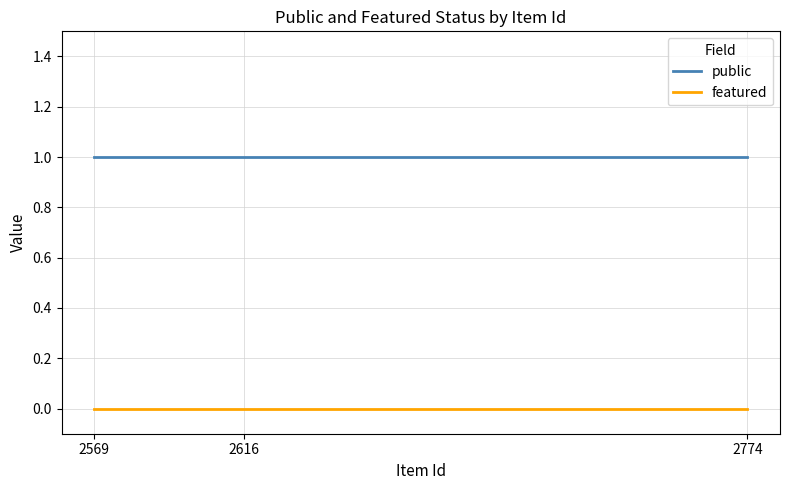

Count the number of categories in the chart.

3